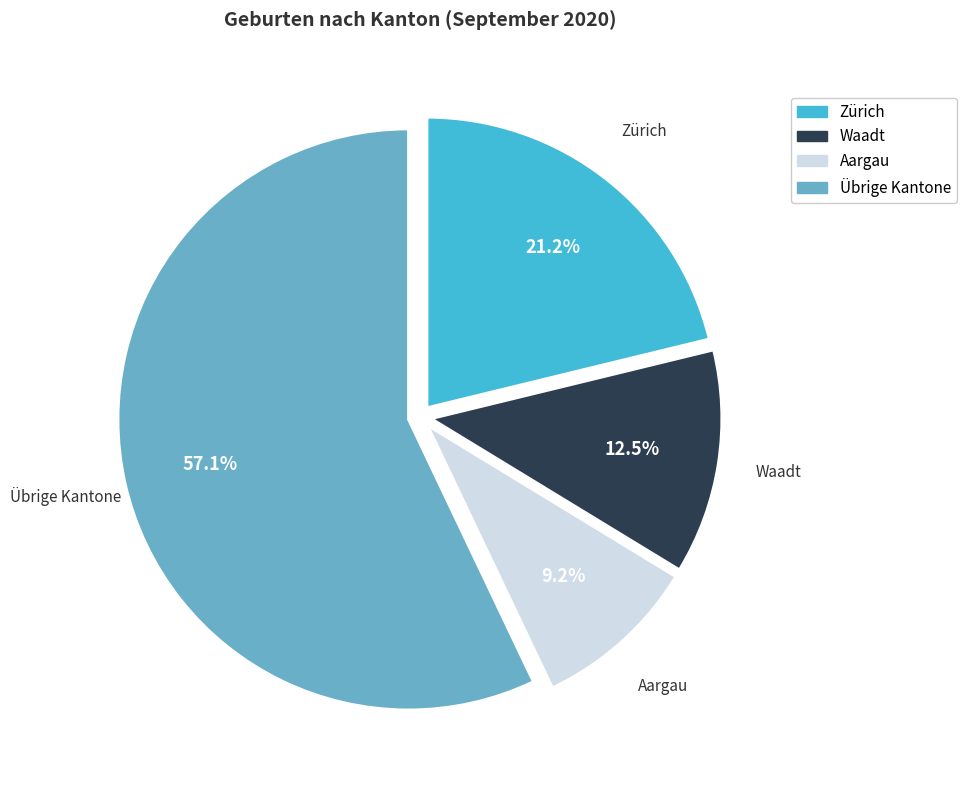

How many segments does this pie chart have?

4